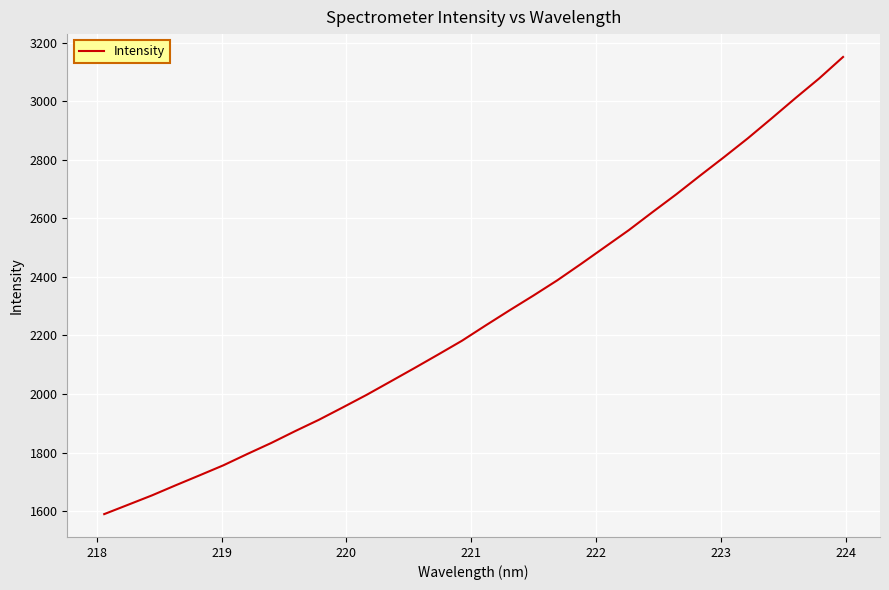

What is the minimum value shown in the chart?

1590.0